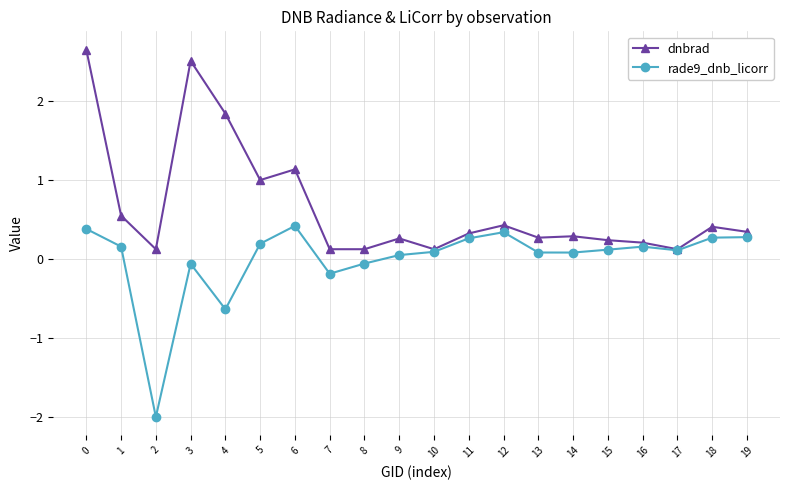

What is the total value across all series at 6?

1.6